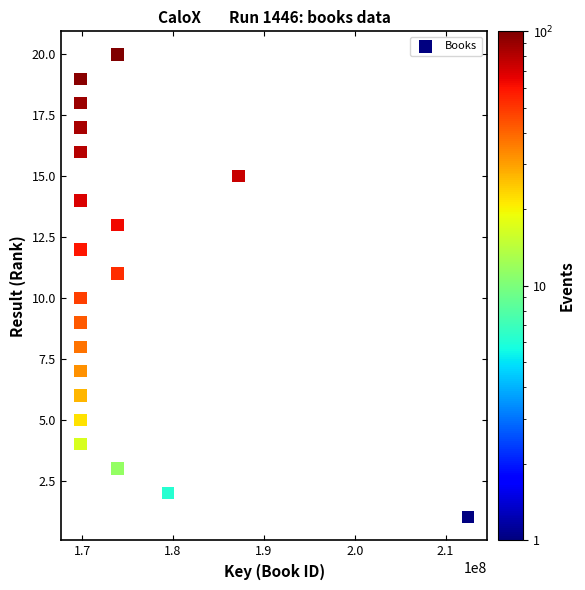

What is the range of X values (max minus min)?

42657578